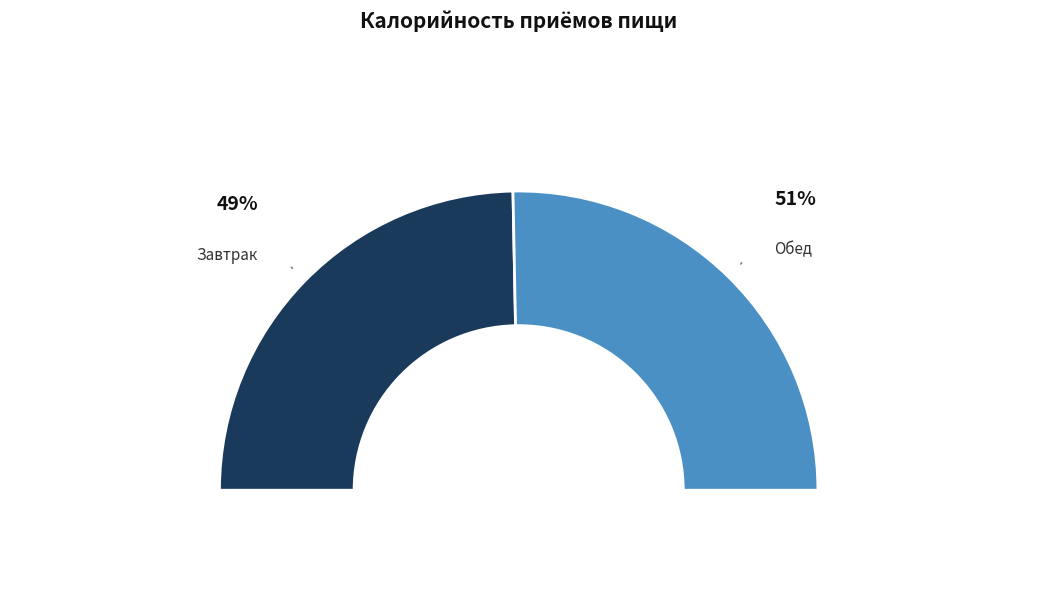

How much of the chart is everything except Завтрак?

50.6%